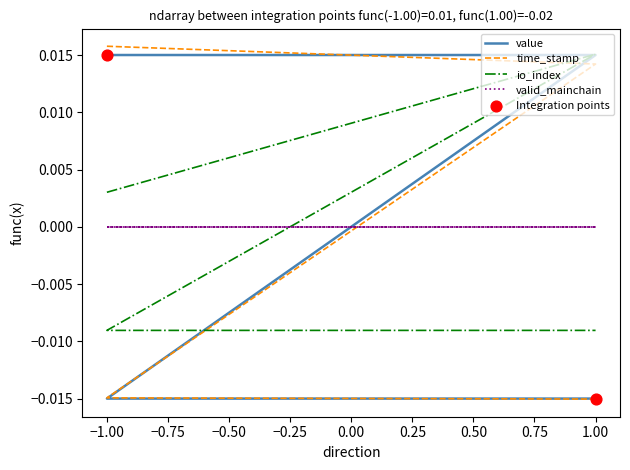

At how many categories does at least one series exceed 0?

2